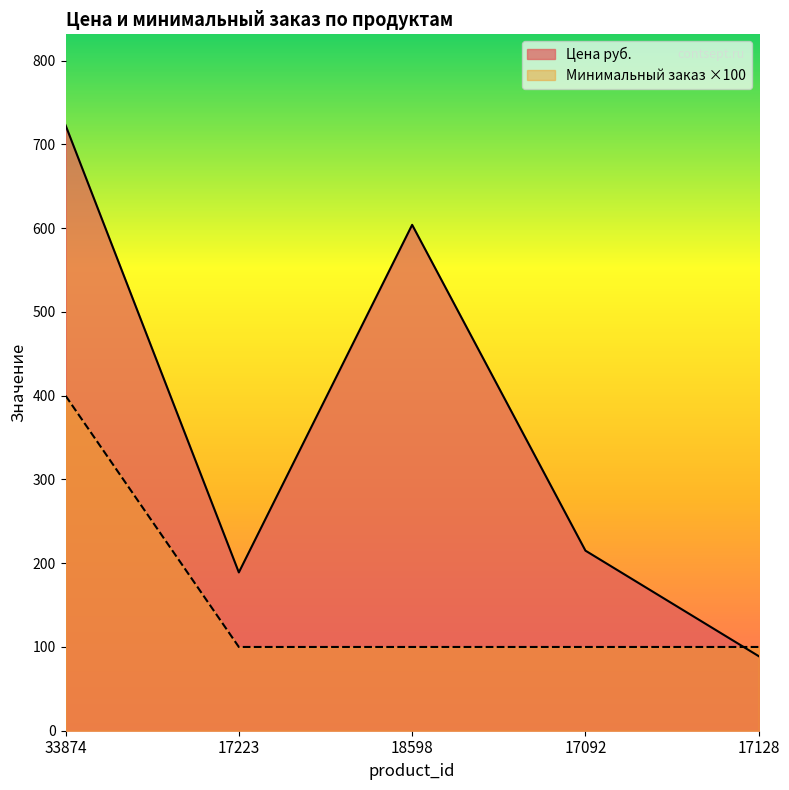

How many interior local valleys does the Цена руб. series have?

1